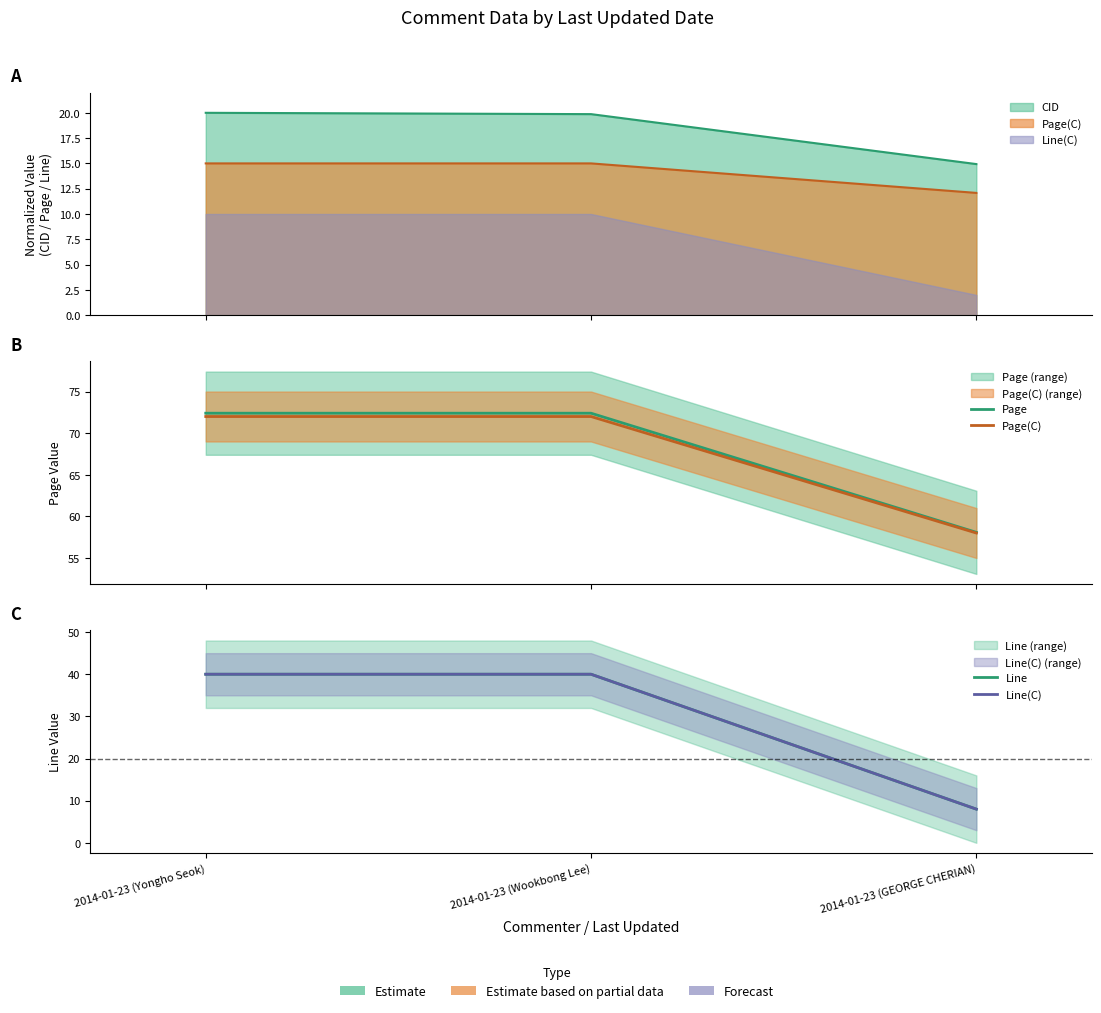

What is the sum of all Line values?

88.0